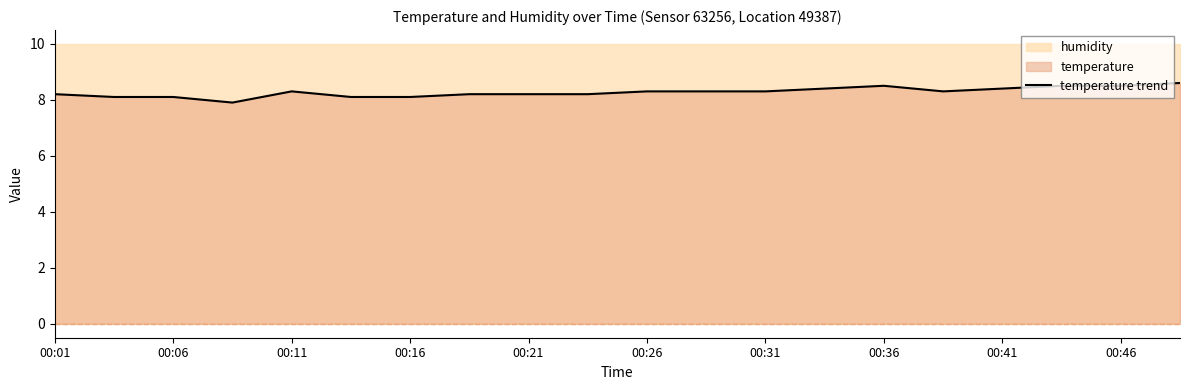

What is the minimum value for temperature trend?

7.9